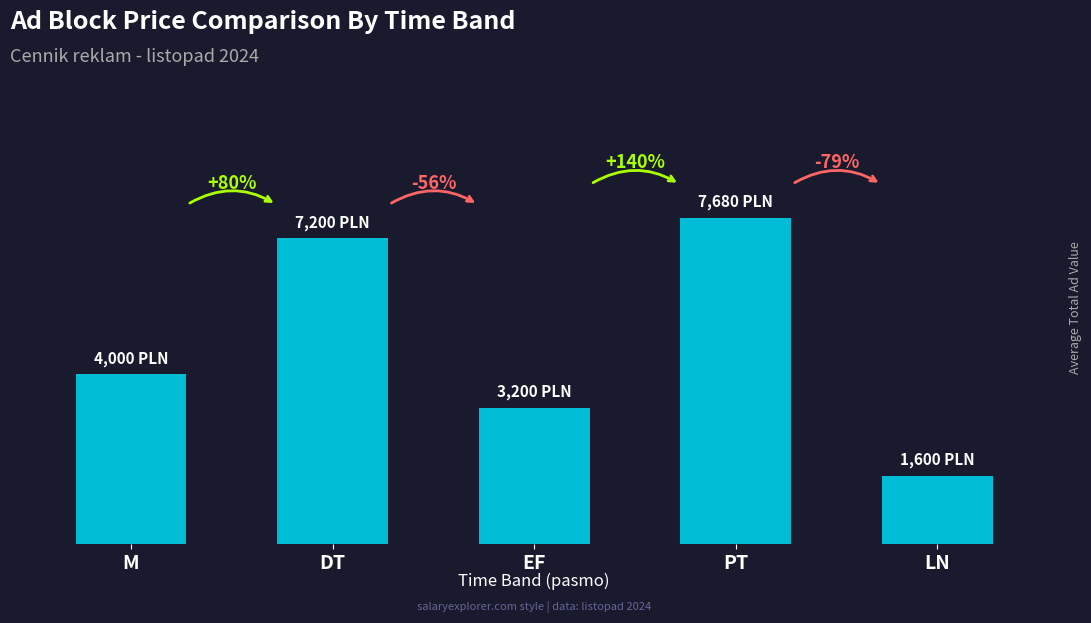

At which label is the value closest to 4640?

M